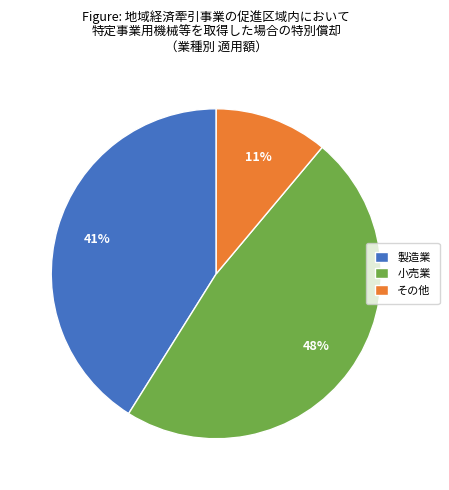

Approximately how many times larger is the value at その他 compared to 製造業?

0.3